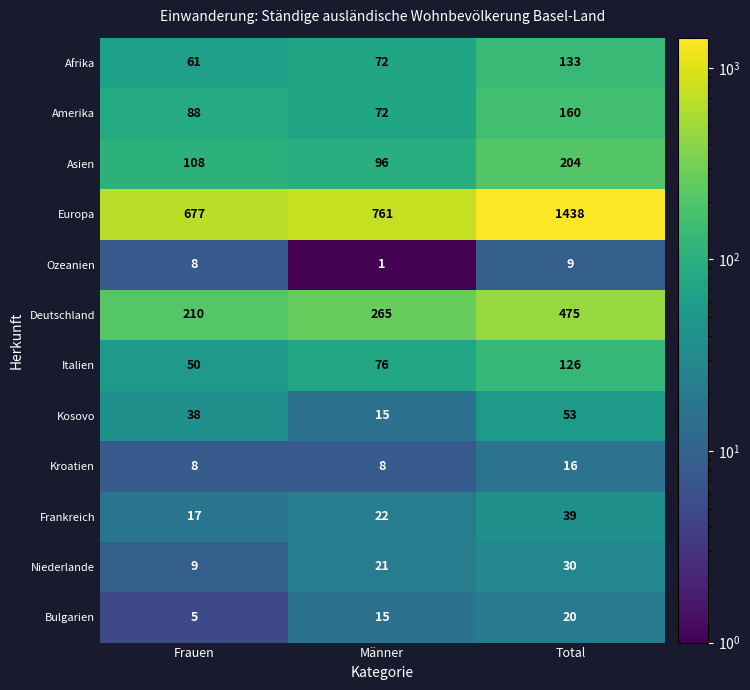

True or false: Bulgarien has a value of 20 at Total.

True